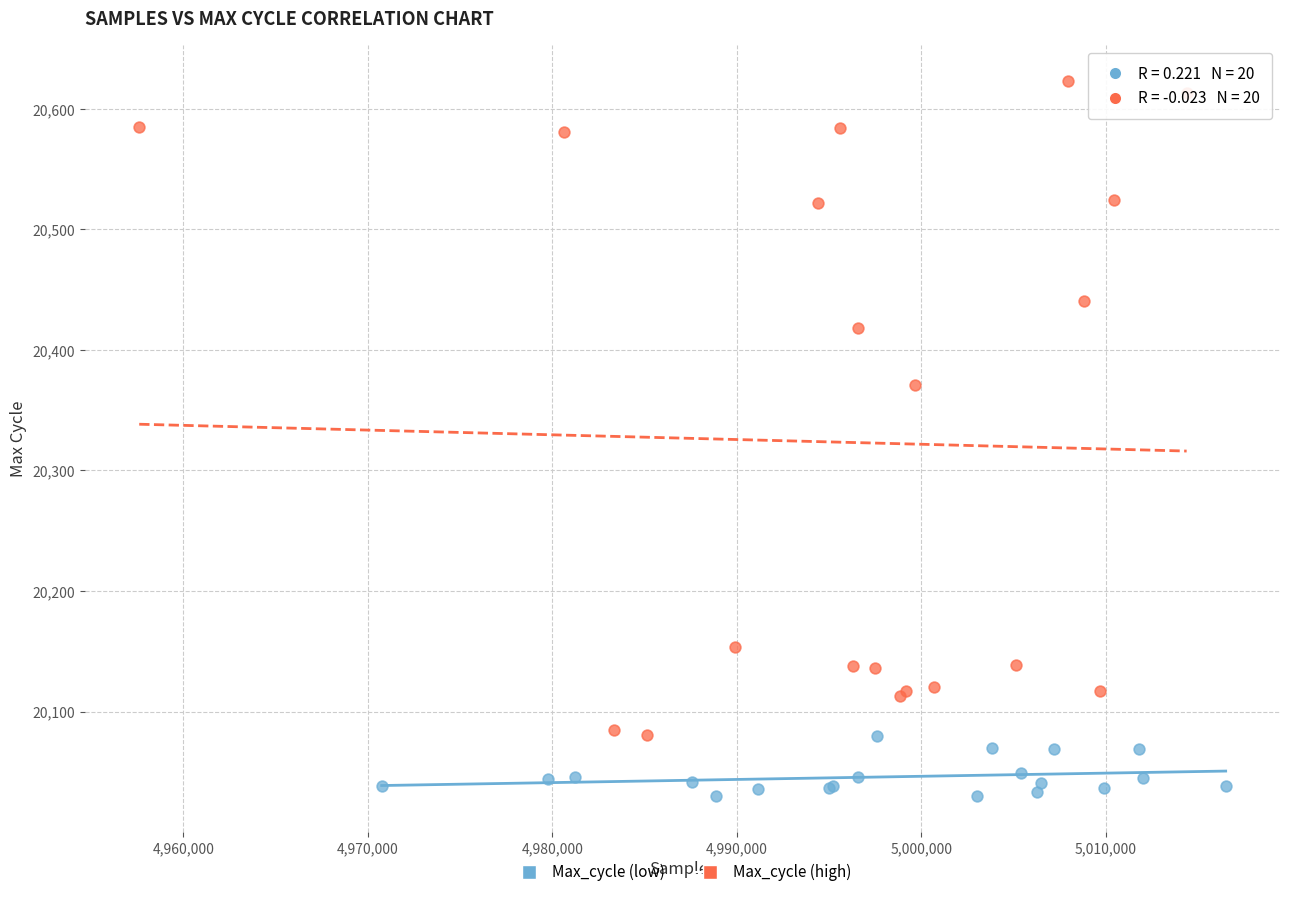

Which series contains the highest Y value?

Max_cycle (high)